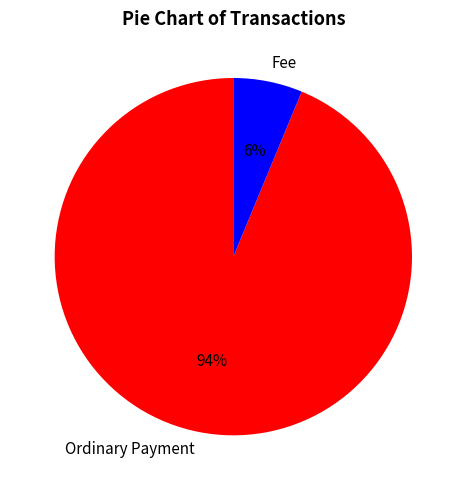

To the nearest percent, what is the average slice percentage?

50%